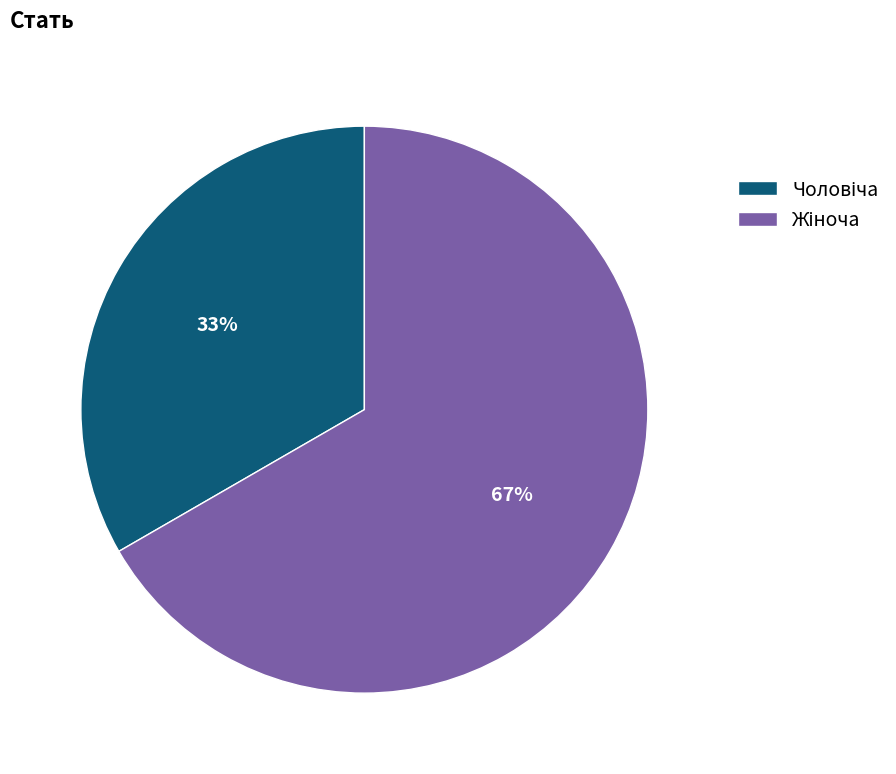

To the nearest percent, what is the average slice percentage?

50%